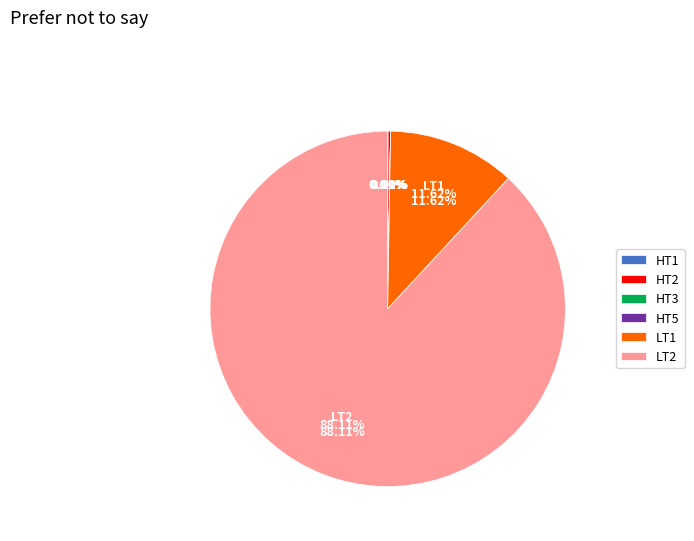

To the nearest percent, what portion does LT1 represent?

12%